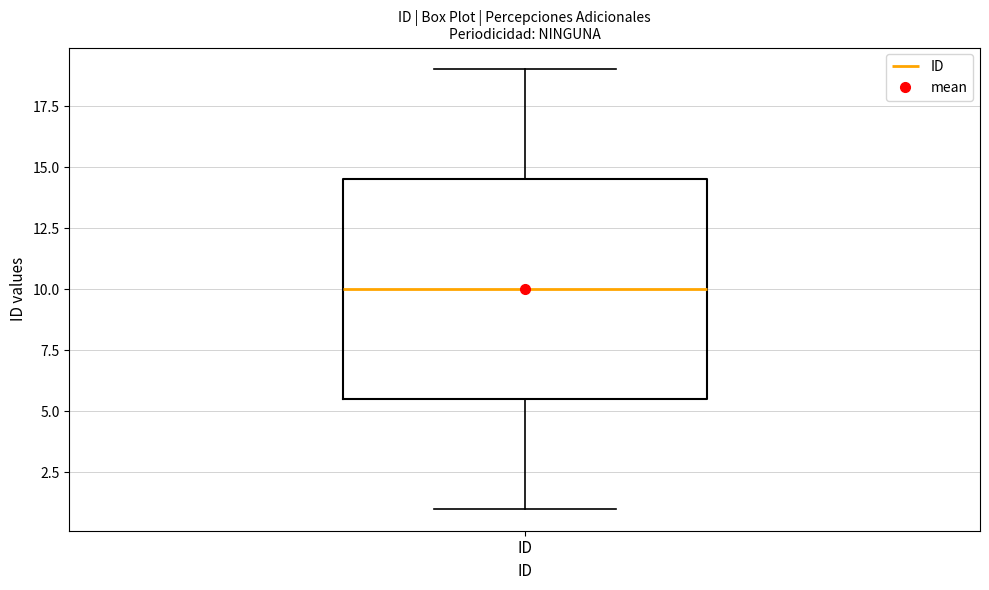

Where does the lower whisker of the box for ID end on the y-axis? The values are not printed on the chart, so give them approximately, as read against the axis.

1.0